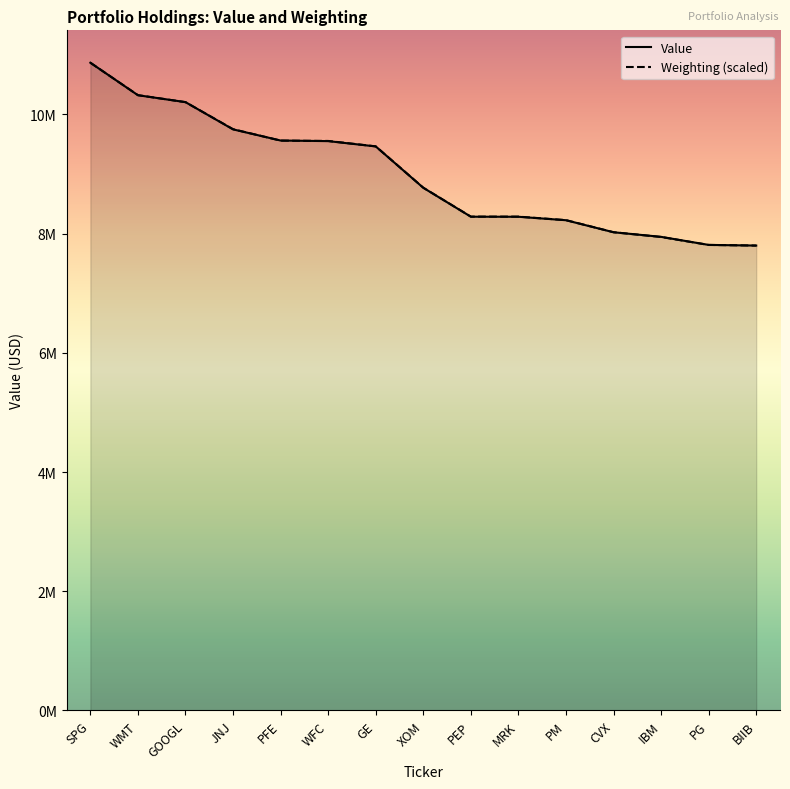

Rank the series by their maximum value, from highest to lowest.

Value, Weighting